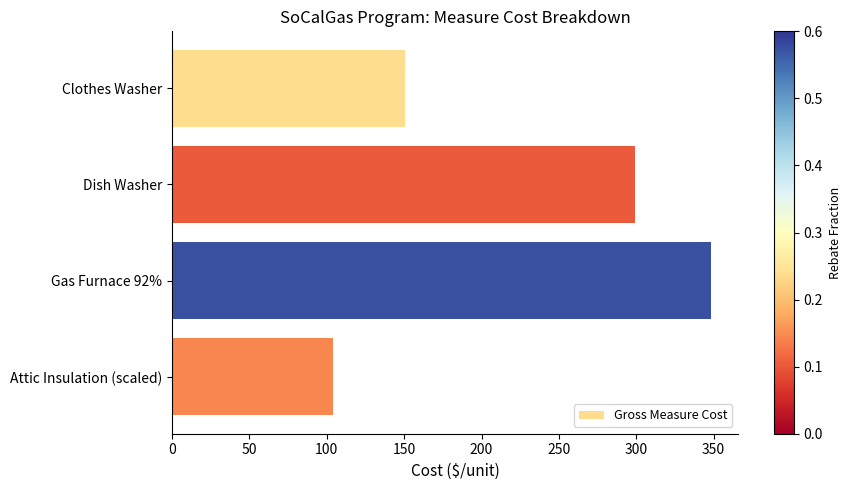

What is the difference between the second highest and second lowest values?

148.9